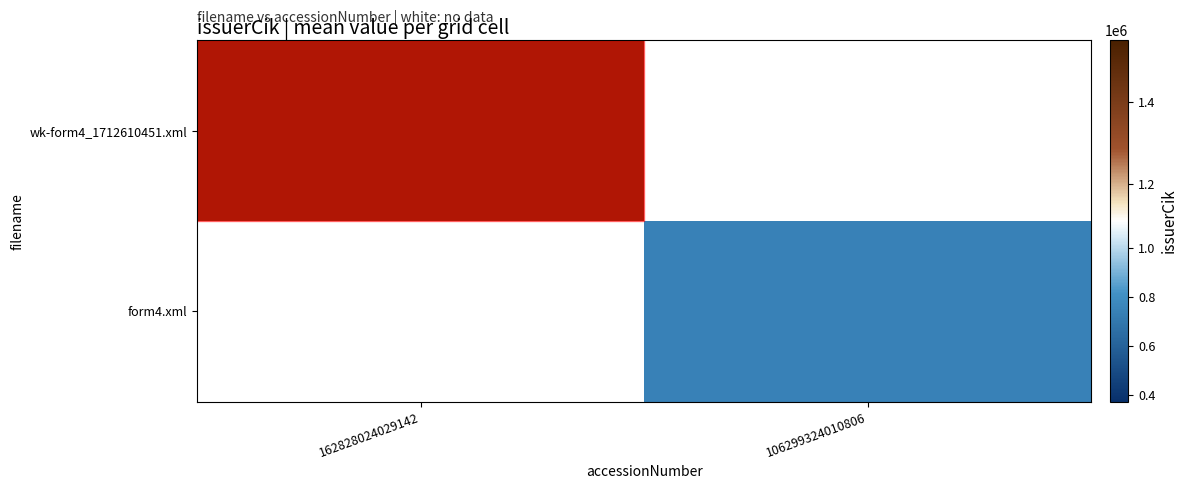

At which label does wk-form4_1712610451.xml reach its minimum?

162828024029142